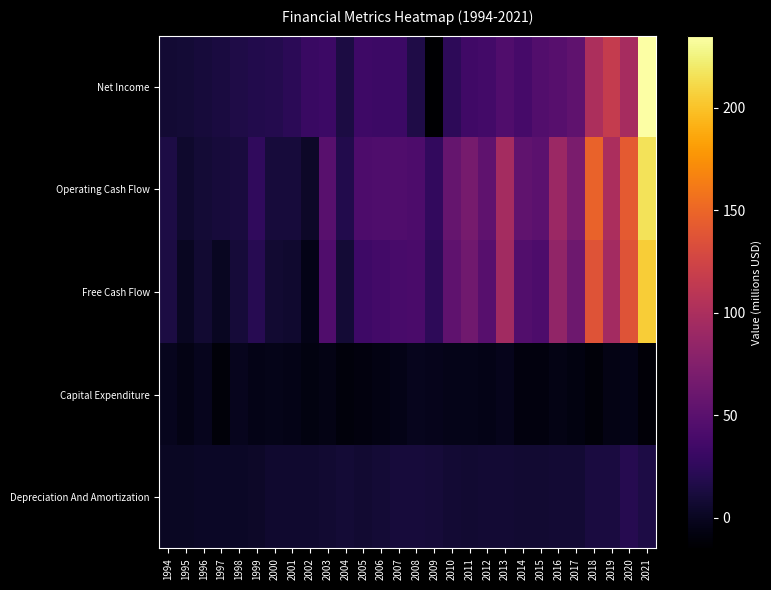

Which series has the largest total across all categories?

Operating Cash Flow